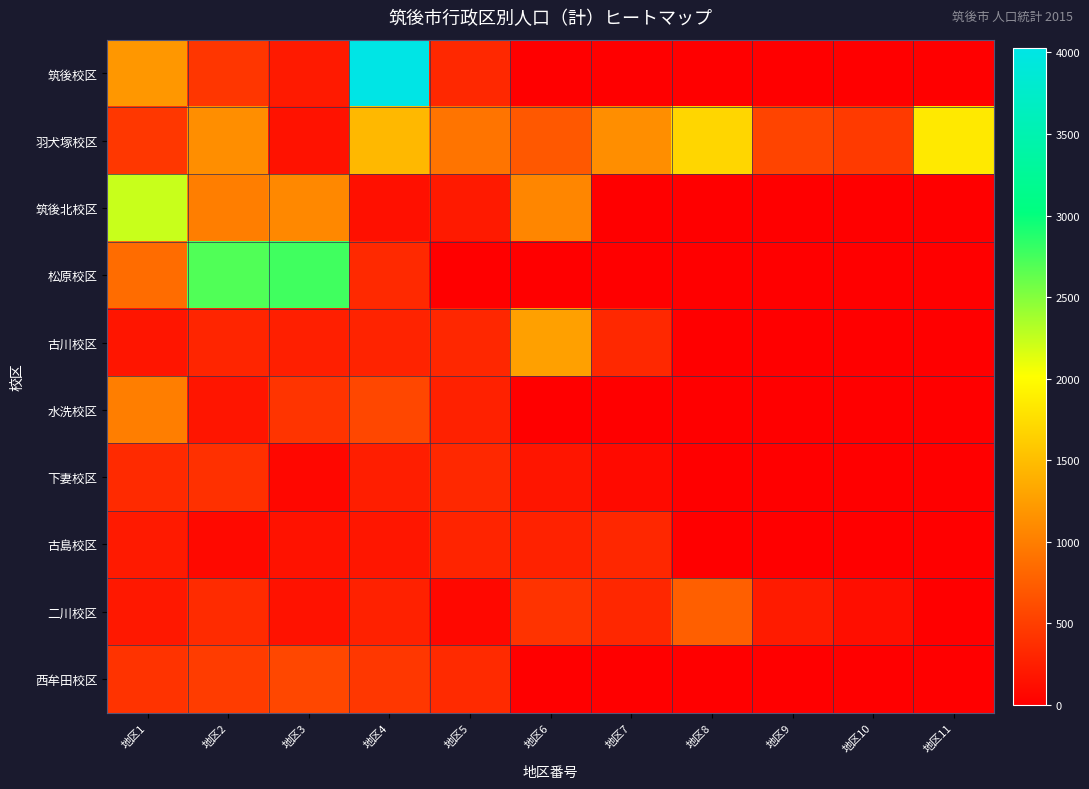

Reading right to left, what are all the values shown in this chart?

筑後校区: 地区11=0	地区10=0	地区9=0	地区8=0	地区7=0	地区6=0	地区5=326	地区4=4029	地区3=217	地区2=440	地区1=1200
羽犬塚校区: 地区11=1846	地区10=466	地区9=548	地区8=1695	地区7=1133	地区6=706	地区5=926	地区4=1461	地区3=154	地区2=1133	地区1=447
筑後北校区: 地区11=0	地区10=0	地区9=0	地区8=0	地区7=0	地区6=1065	地区5=215	地区4=140	地区3=1084	地区2=1006	地区1=2229
松原校区: 地区11=0	地区10=0	地区9=0	地区8=0	地区7=0	地区6=0	地区5=0	地区4=333	地区3=2765	地区2=2703	地区1=858
古川校区: 地区11=0	地区10=0	地区9=0	地区8=0	地区7=324	地区6=1269	地区5=320	地区4=291	地区3=255	地区2=301	地区1=175
水洗校区: 地区11=0	地区10=0	地区9=0	地区8=0	地区7=0	地区6=0	地区5=275	地区4=571	地区3=421	地区2=177	地区1=1000
下妻校区: 地区11=0	地区10=0	地区9=0	地区8=0	地区7=92	地区6=177	地区5=329	地区4=244	地区3=67	地区2=389	地区1=344
古島校区: 地区11=0	地区10=0	地区9=0	地区8=0	地区7=316	地区6=279	地区5=295	地区4=185	地区3=154	地区2=86	地区1=214
二川校区: 地区11=0	地区10=122	地区9=227	地区8=763	地区7=318	地区6=412	地区5=72	地区4=273	地区3=157	地区2=351	地区1=197
西牟田校区: 地区11=0	地区10=0	地区9=0	地区8=0	地区7=0	地区6=0	地区5=346	地区4=443	地区3=570	地区2=485	地区1=413